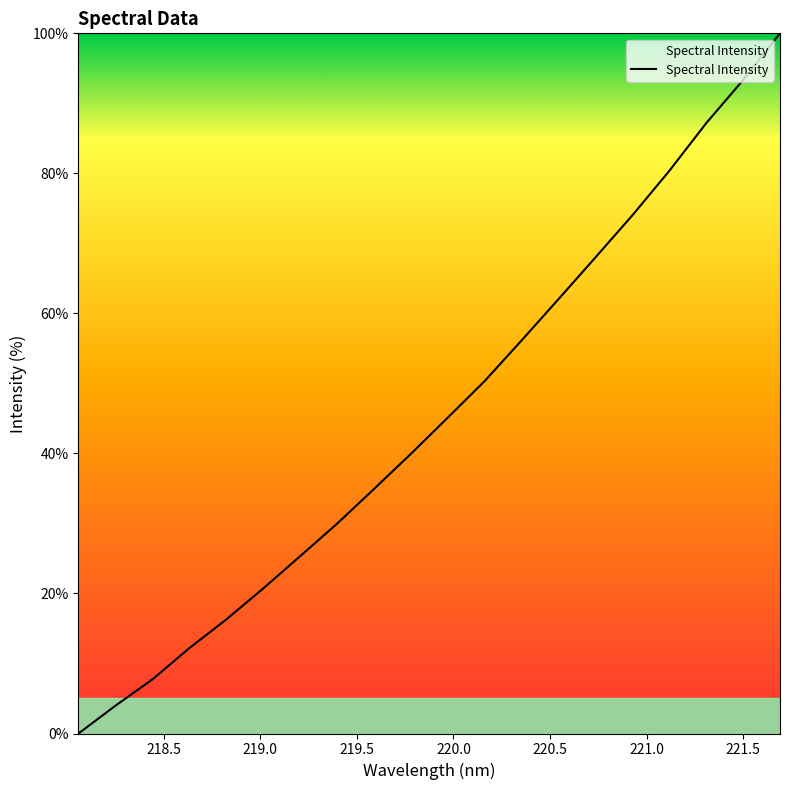

What is the greatest value displayed?

100.0